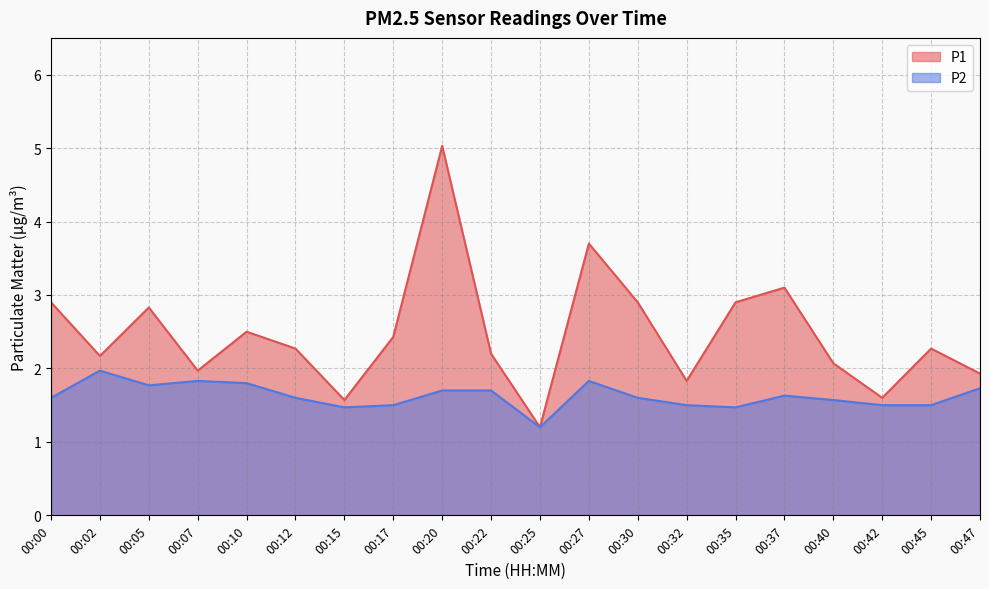

Rank the categories by P2 value from lowest to highest.

00:25, 00:15, 00:35, 00:17, 00:32, 00:42, 00:45, 00:40, 00:00, 00:12, 00:30, 00:37, 00:20, 00:22, 00:47, 00:05, 00:10, 00:07, 00:27, 00:02